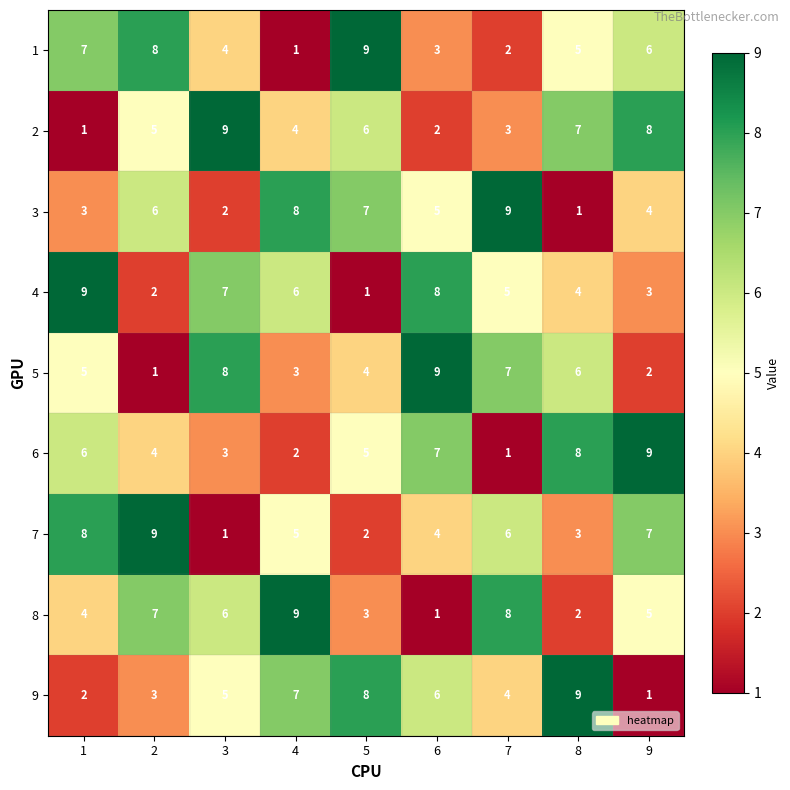

How many categories are shown in the chart?

9